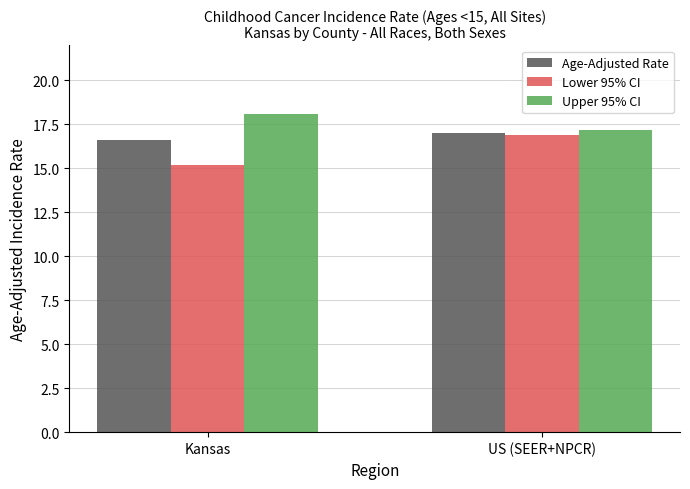

Between Kansas and US (SEER+NPCR), which series saw the biggest shift?

Lower 95% CI